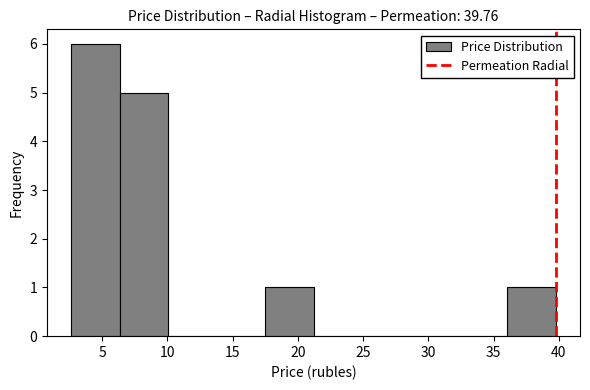

Reading left to right, transcribe this chart: for each bar, give the range it covers on the x-axis and its height. Neither the bar edges nor the heights are printed on the chart, so give them approximately, as read against the axes.

2.5 to 6.5: 6
6.5 to 10.0: 5
10.0 to 14.0: 0
14.0 to 17.5: 0
17.5 to 21.0: 1
21.0 to 25.0: 0
25.0 to 28.5: 0
28.5 to 32.5: 0
32.5 to 36.0: 0
36.0 to 40.0: 1